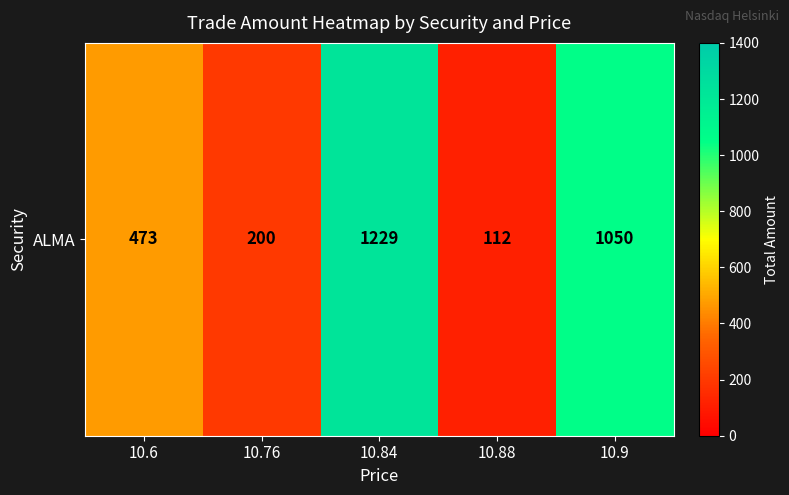

What is the change in value from 10.84 to 10.9?

-179